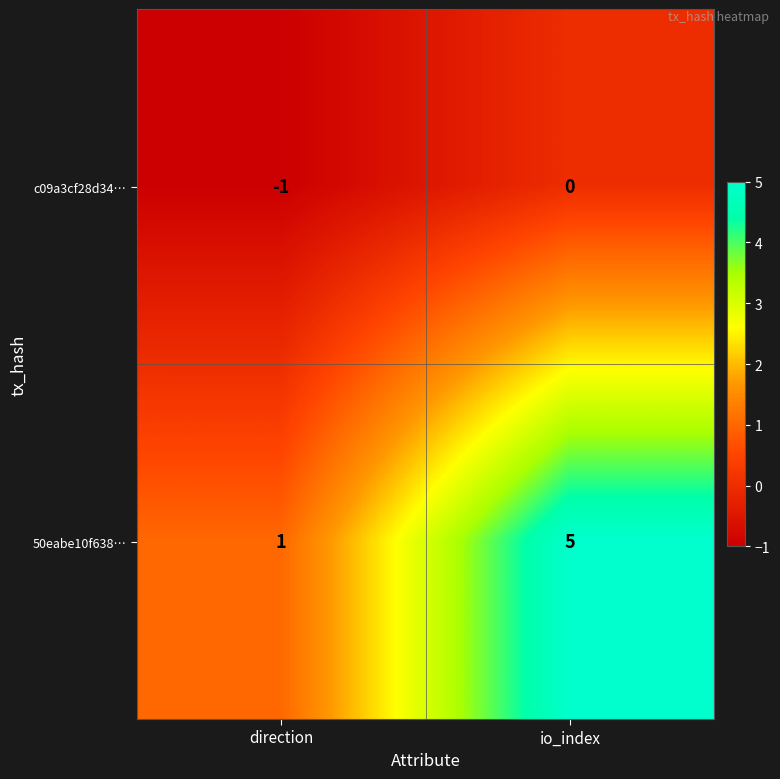

Which series has the largest range (max minus min)?

50eabe10f638…